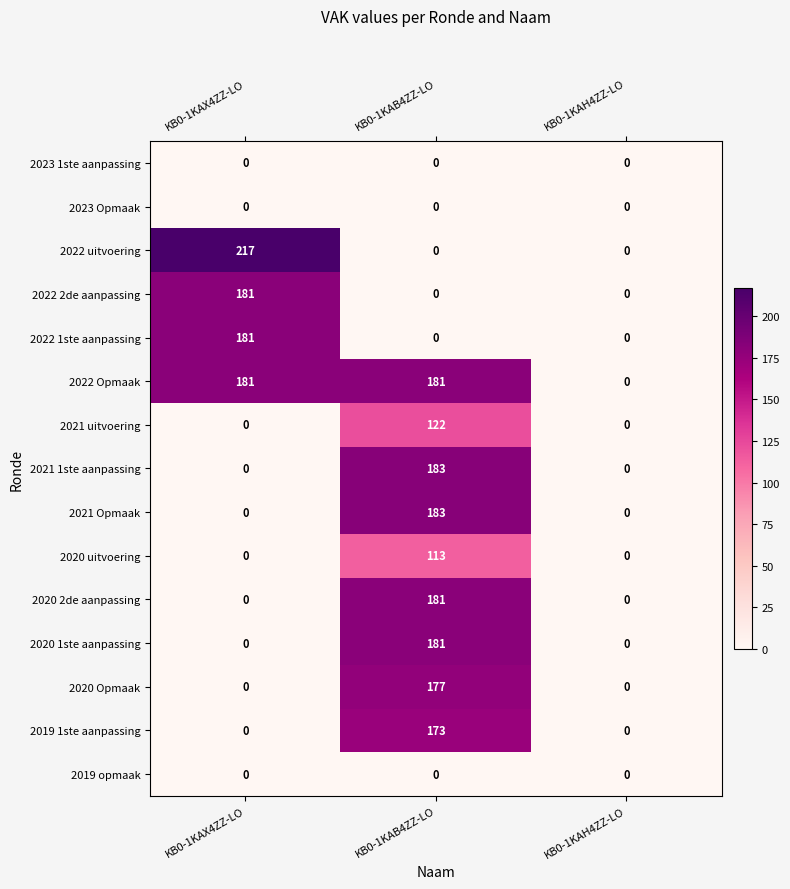

At which label does 2020 2de aanpassing reach its peak?

KB0-1KAB4ZZ-LO